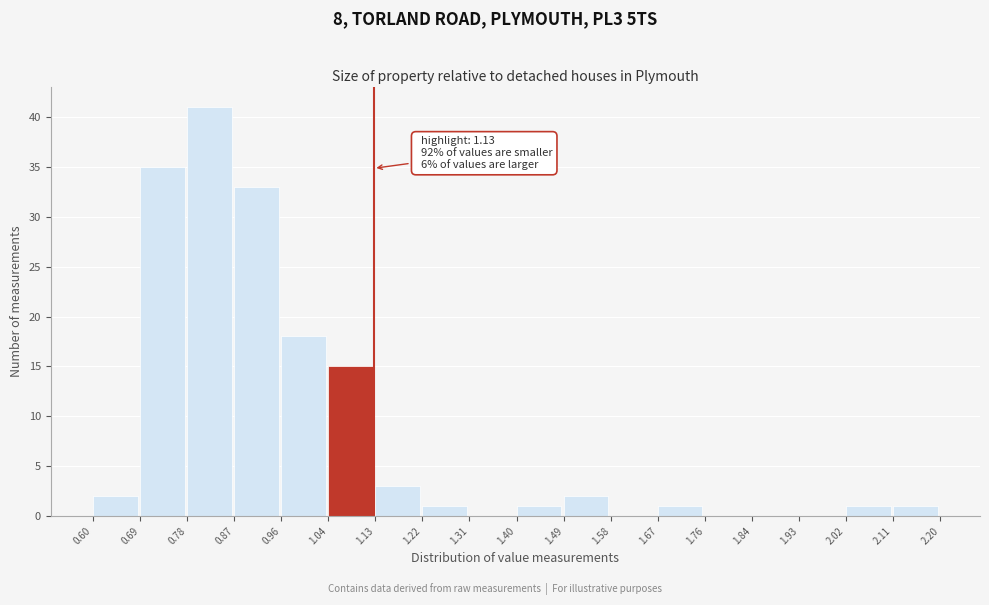

Which range on the x-axis has the tallest bar?

0.78 to 0.87